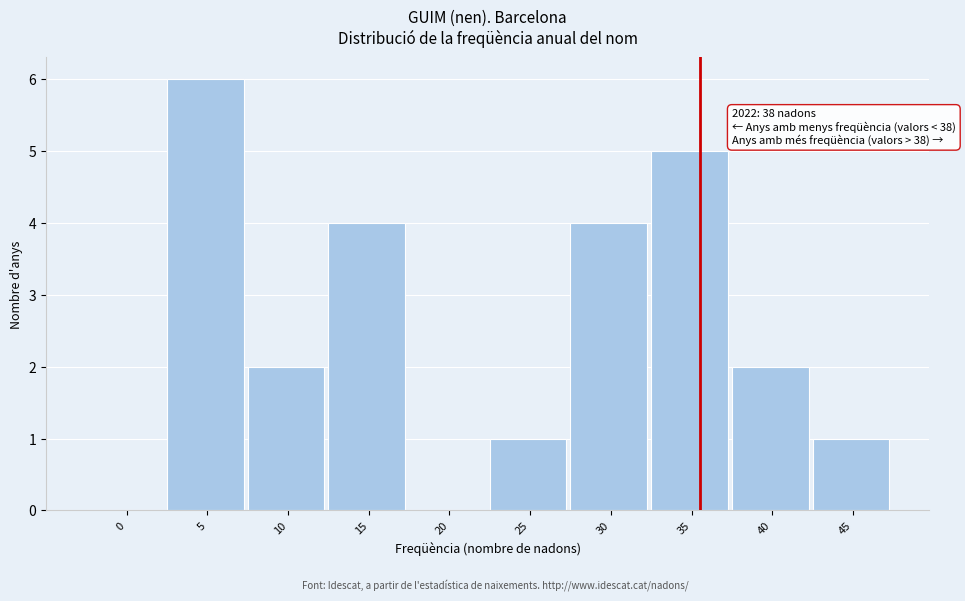

Reading left to right, what are all the values shown in this chart?

0=0	5=6	10=2	15=4	20=0	25=1	30=4	35=5	40=2	45=1